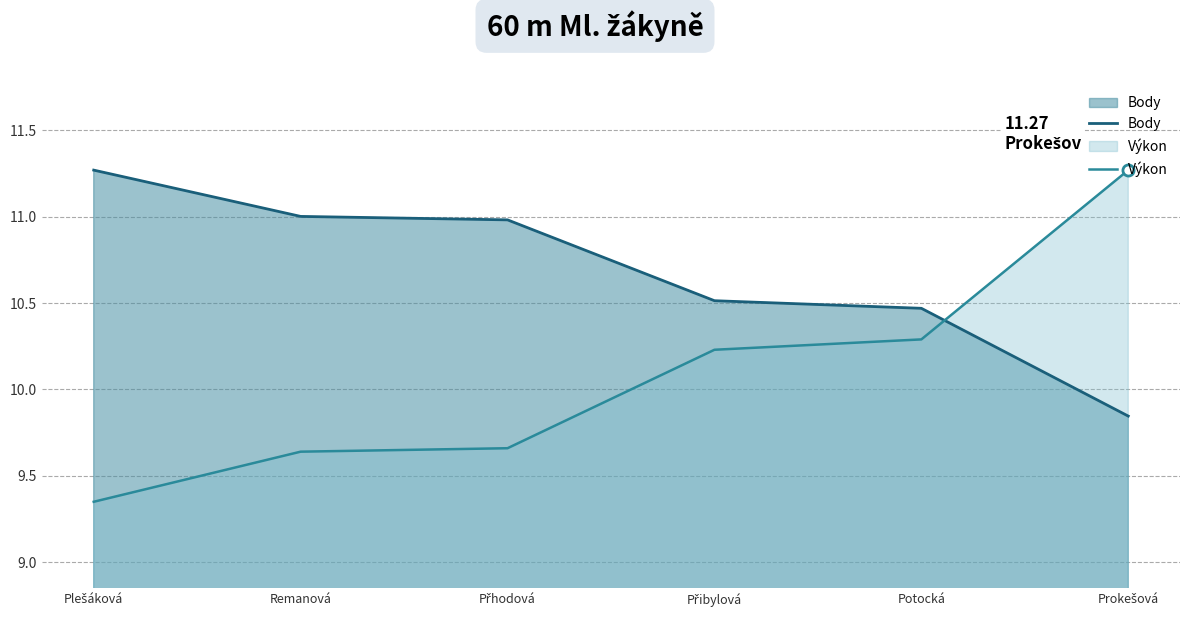

What is the label of the 3rd point from the left?

Přhodová